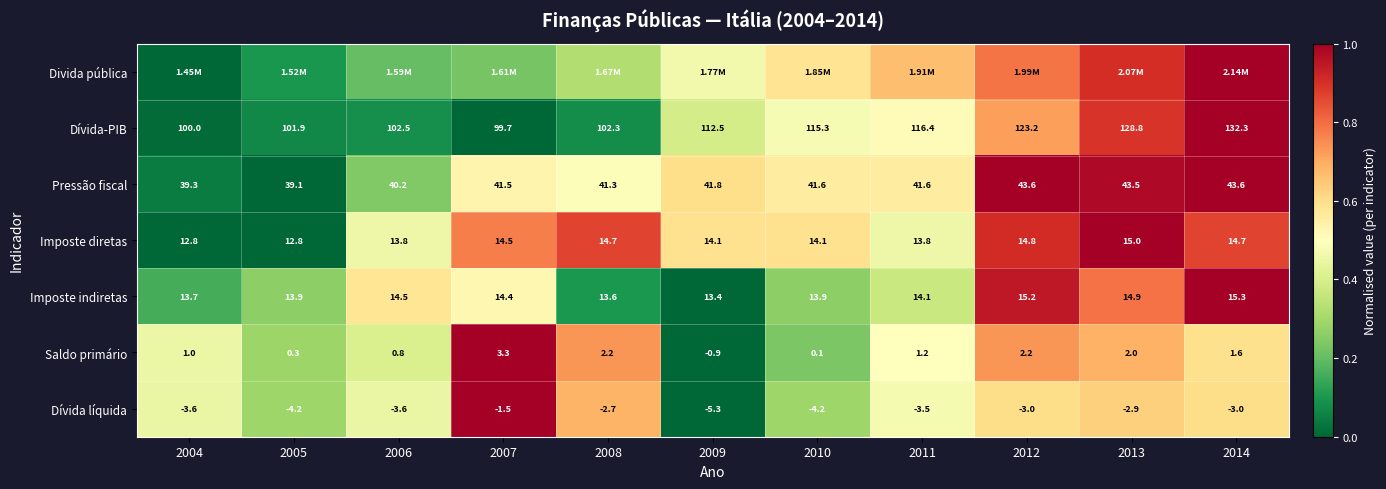

Is the value of Dívida-PIB at 2006 greater than the value of Saldo primário at 2009?

Yes